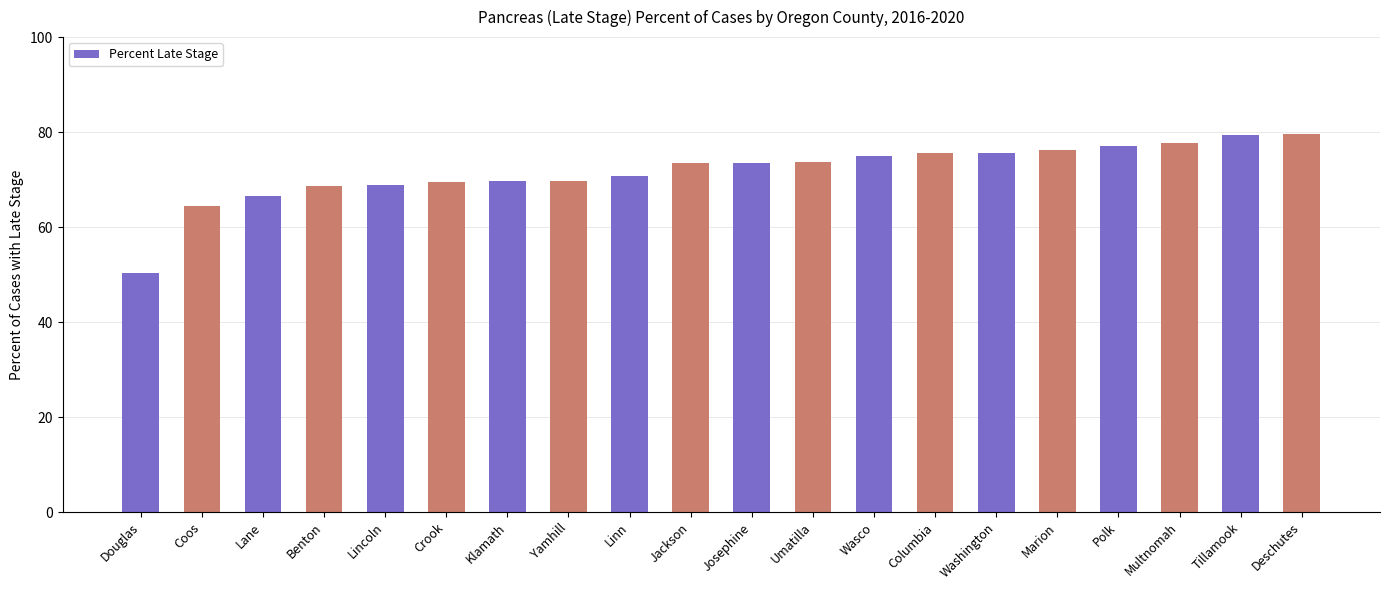

Which category has the lowest value across all series?

Douglas